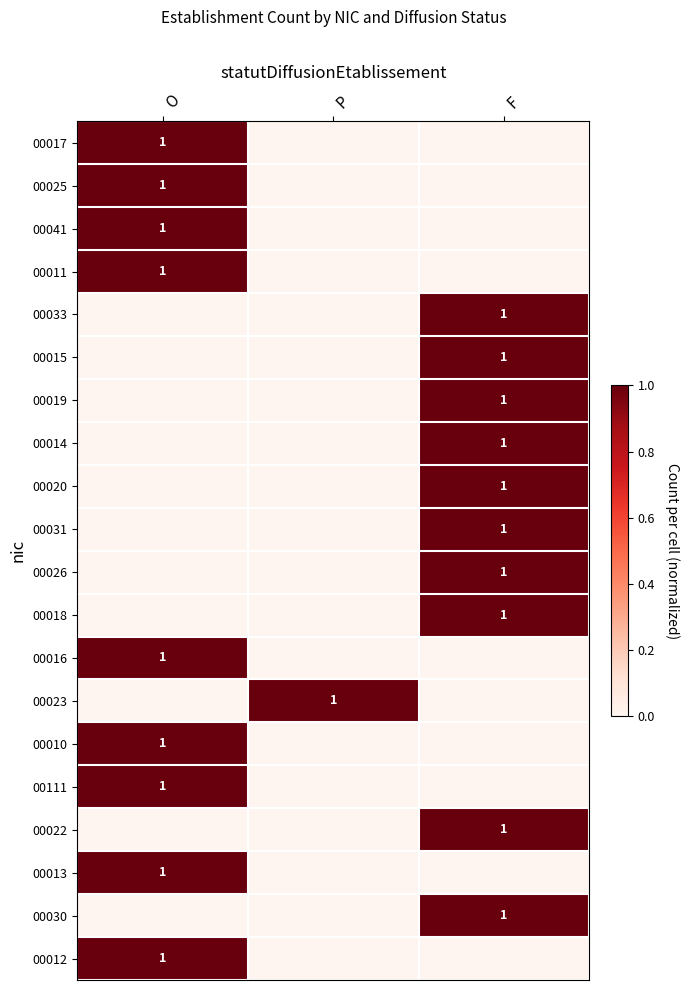

The 00013 series shows 1 at O. True or false?

True